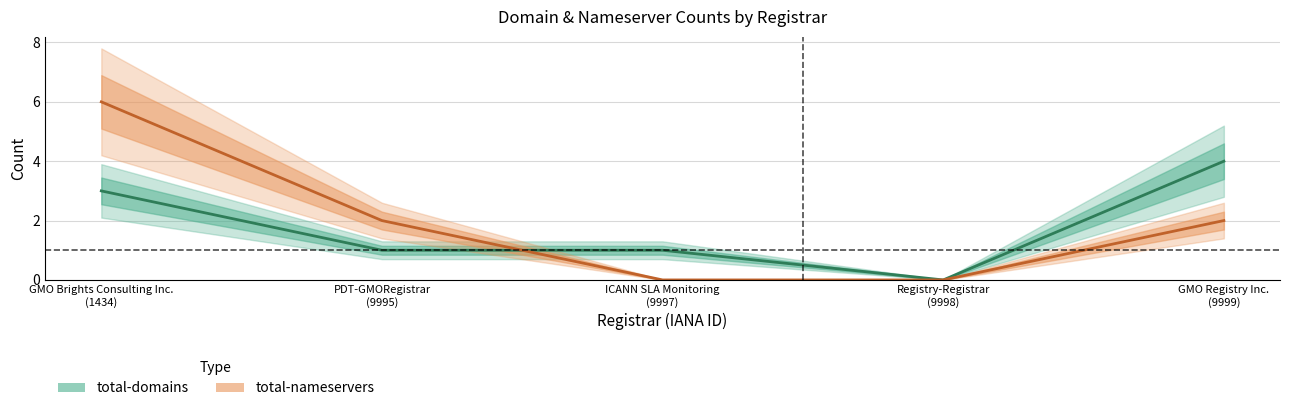

Does the chart have visible grid lines?

Yes